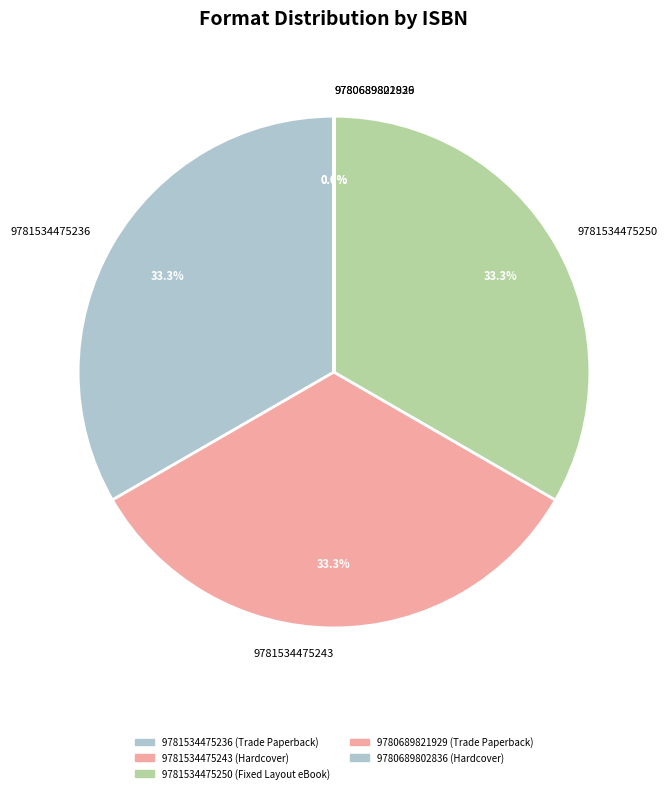

What percentage do 9781534475236 and 9781534475250 together represent?

66.7%